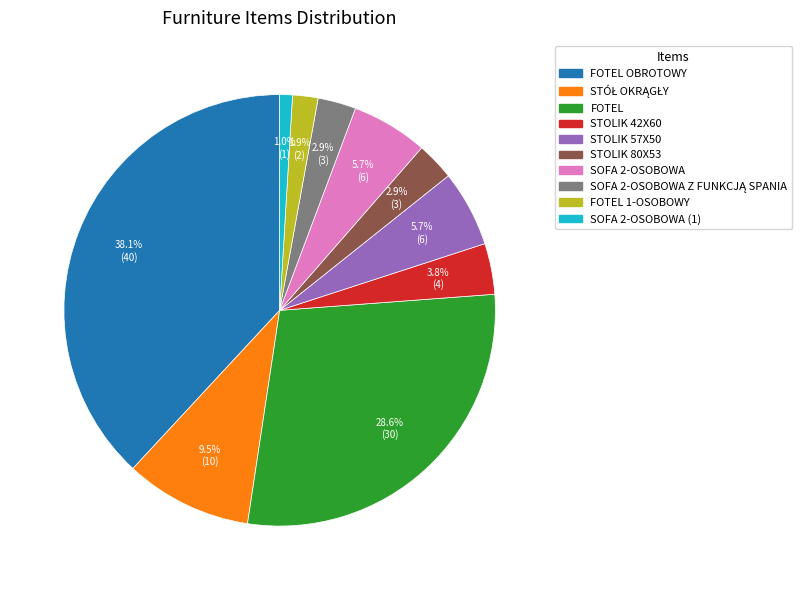

Is there any slice that represents more than half of the pie?

No